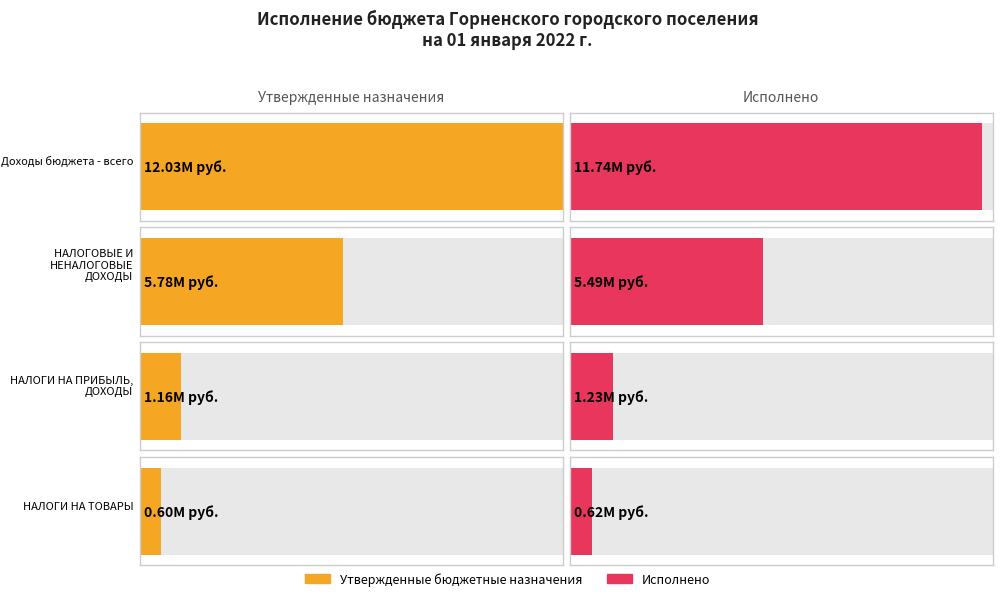

How many groups of bars are there?

4